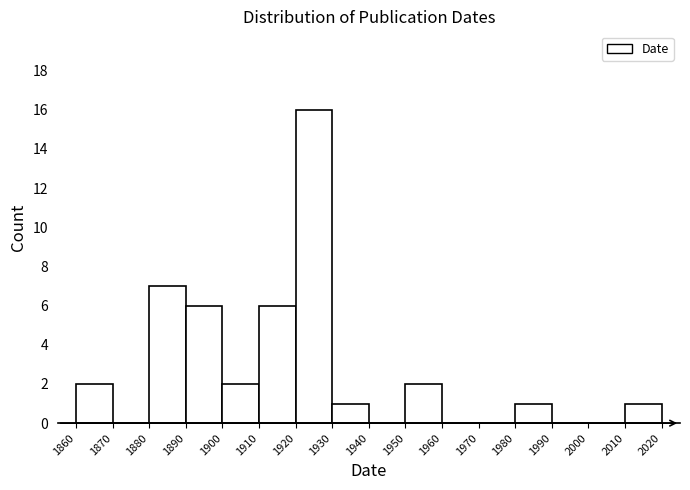

Reading left to right, list every bar in this chart as the range it spans on the x-axis followed by its height. The values are not printed on the chart, so give them approximately, as read against the axis.

1860 to 1870: 2
1870 to 1880: 0
1880 to 1890: 7
1890 to 1900: 6
1900 to 1910: 2
1910 to 1920: 6
1920 to 1930: 16
1930 to 1940: 1
1940 to 1950: 0
1950 to 1960: 2
1960 to 1970: 0
1970 to 1980: 0
1980 to 1990: 1
1990 to 2000: 0
2000 to 2010: 0
2010 to 2020: 1